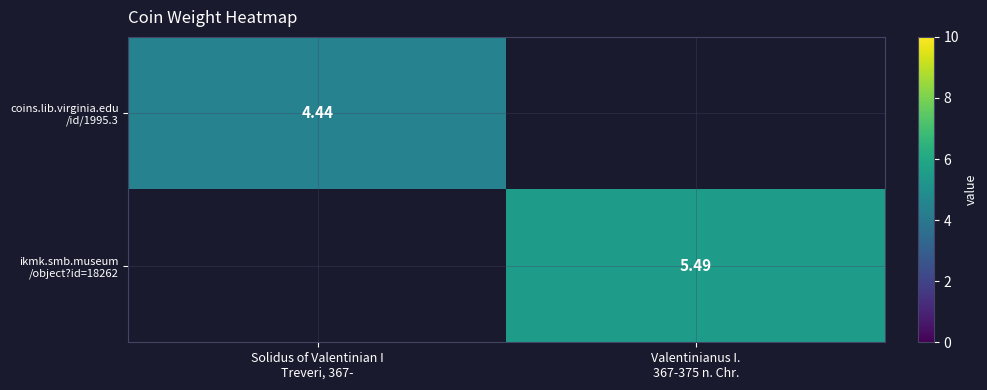

List the series in order of their overall mean, lowest first.

coins.lib.virginia.edu /id/1995.3, ikmk.smb.museum /object?id=18262